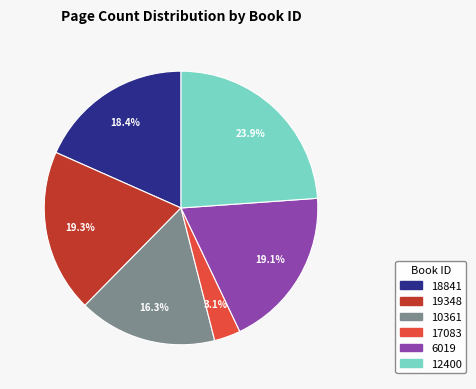

To the nearest percent, what is the average slice percentage?

17%